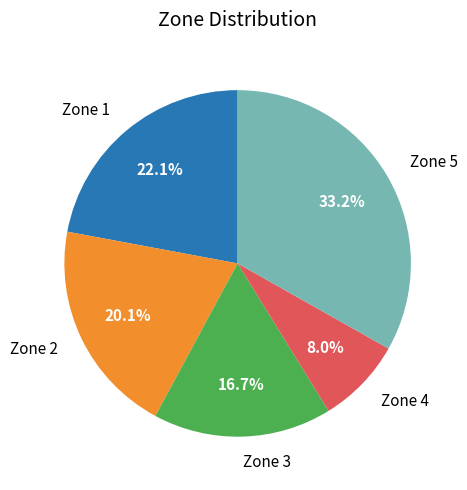

How many slices are in this pie chart?

5